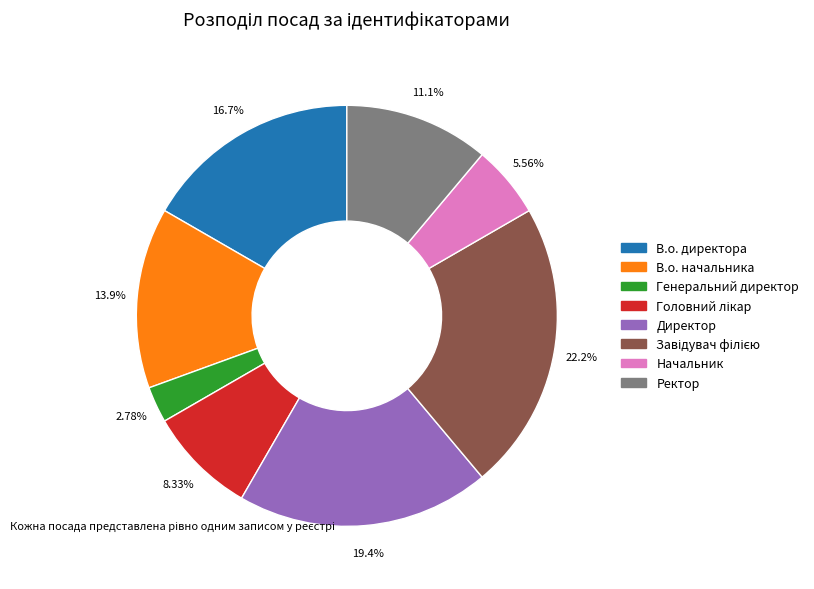

Which category has the smallest portion of the pie?

Генеральний директор